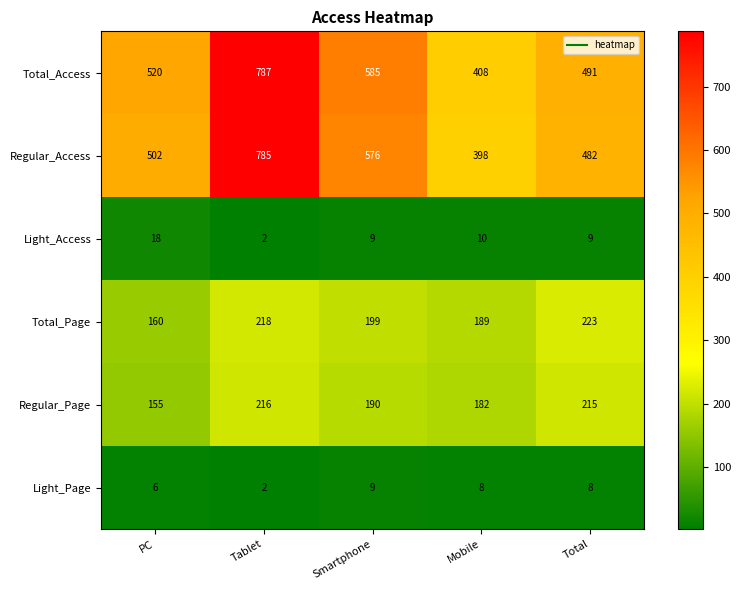

At how many categories does at least one series exceed 556?

2